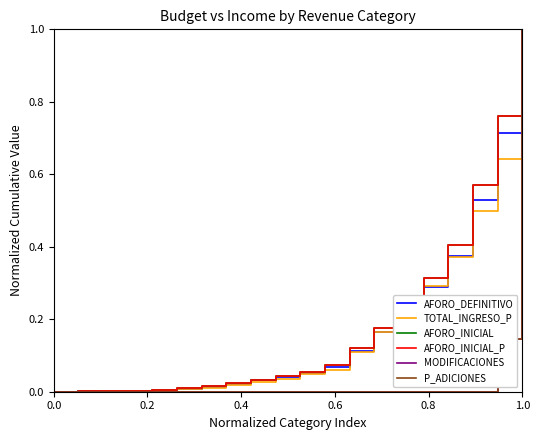

True or false: AFORO_DEFINITIVO has more than 2 points higher than both neighbors.

False